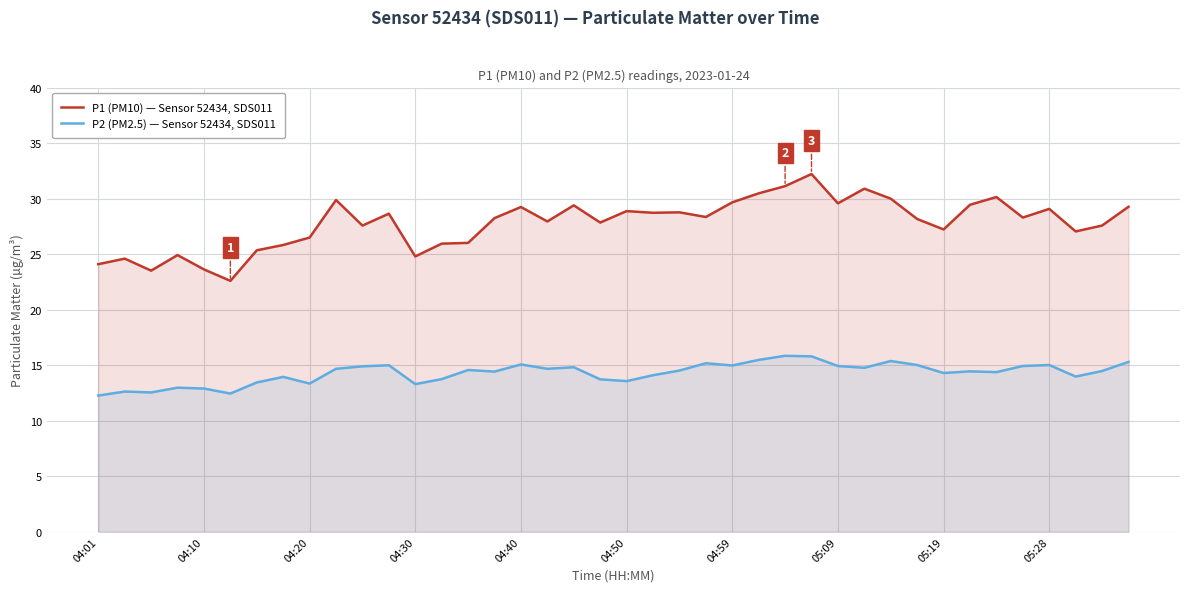

True or false: P2 (PM2.5) — Sensor 52434, SDS011 and P1 (PM10) — Sensor 52434, SDS011 intersect in this chart.

False